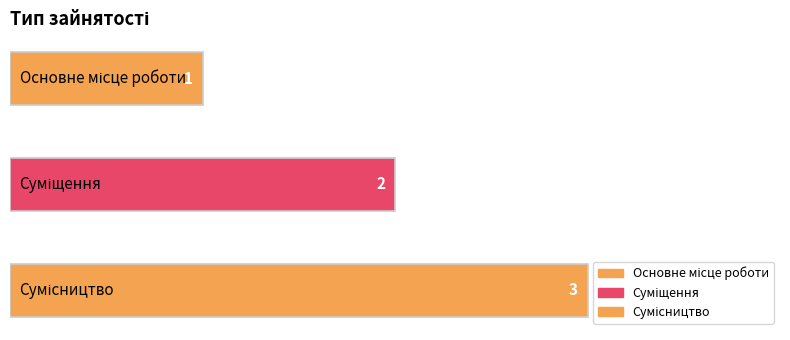

True or false: the data shows 0 at Основне місце роботи.

False